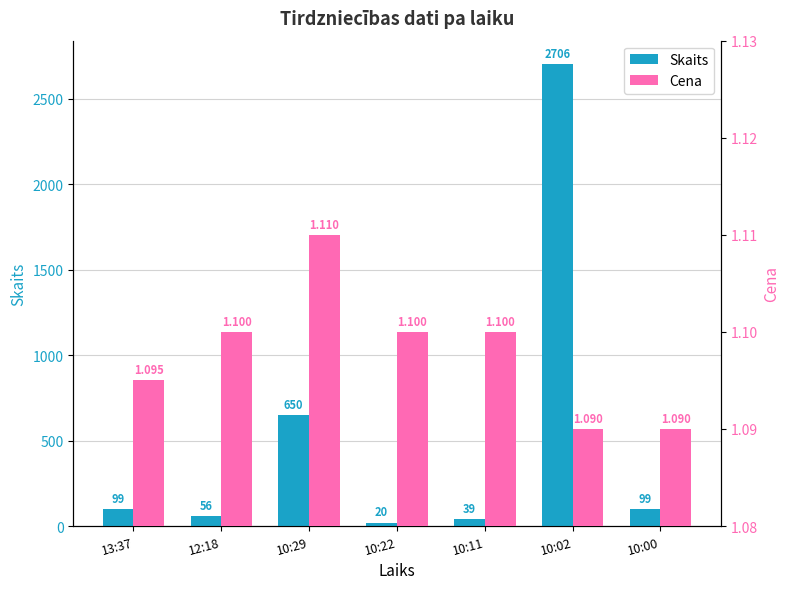

What is the average value of the Cena series?

1.1